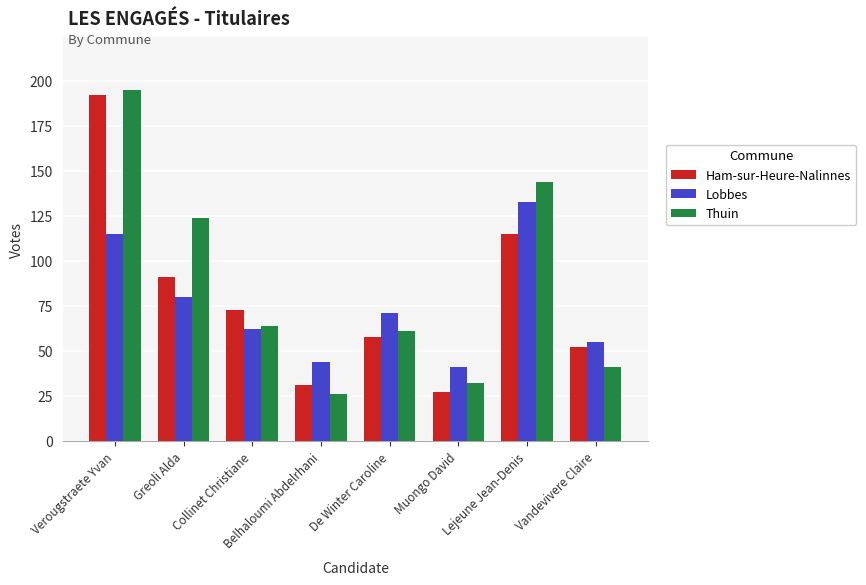

At which category is the sum across all series the highest?

Verougstraete Yvan